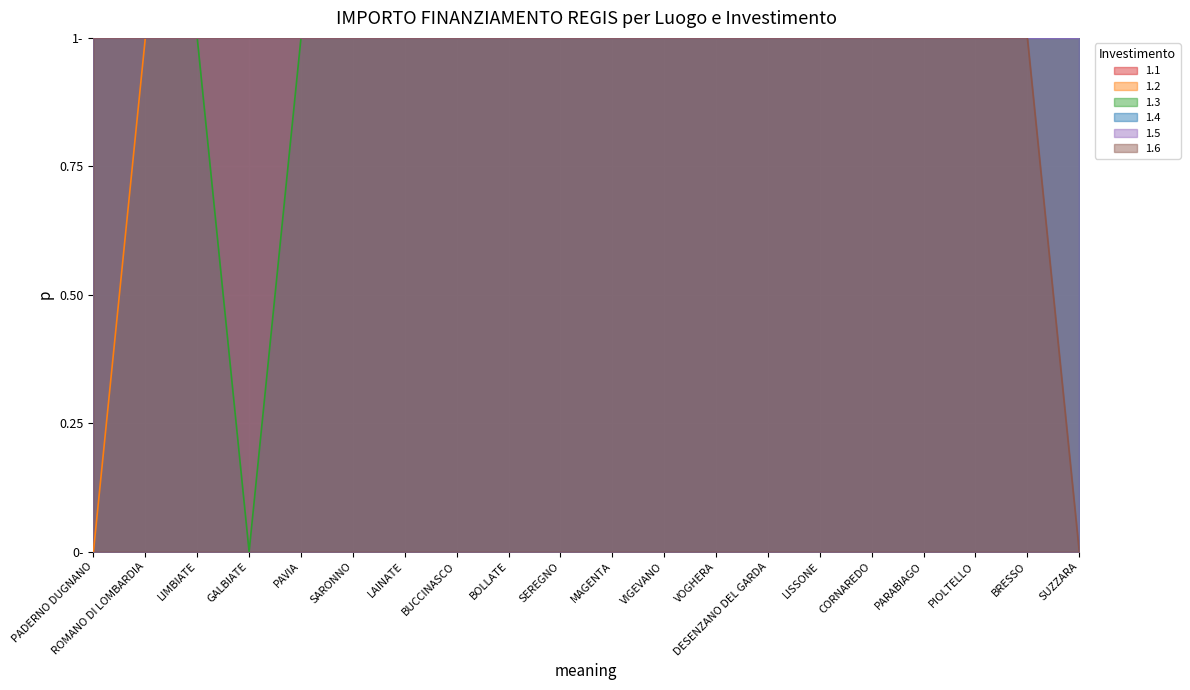

At PARABIAGO, list the series in order from largest to smallest.

1.2, 1.3, 1.6